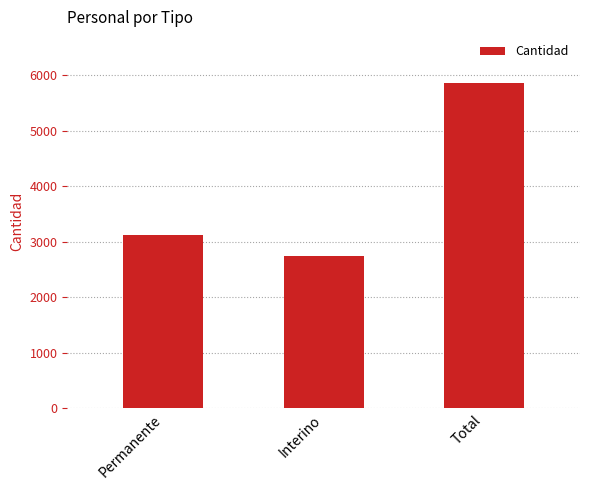

Does the chart contain stacked bars?

No